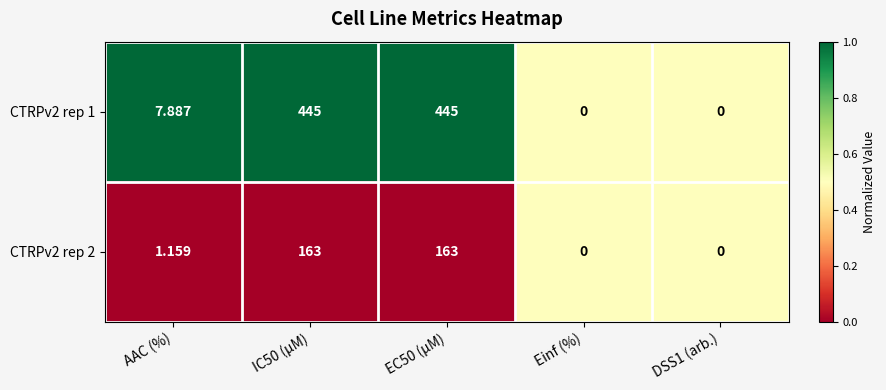

Where is CTRPv2 rep 2 nearest to the value 81?

AAC (%)